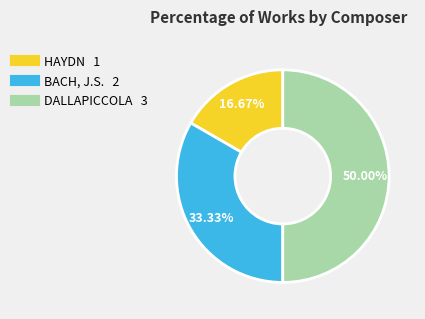

Which category has the smallest portion of the pie?

HAYDN